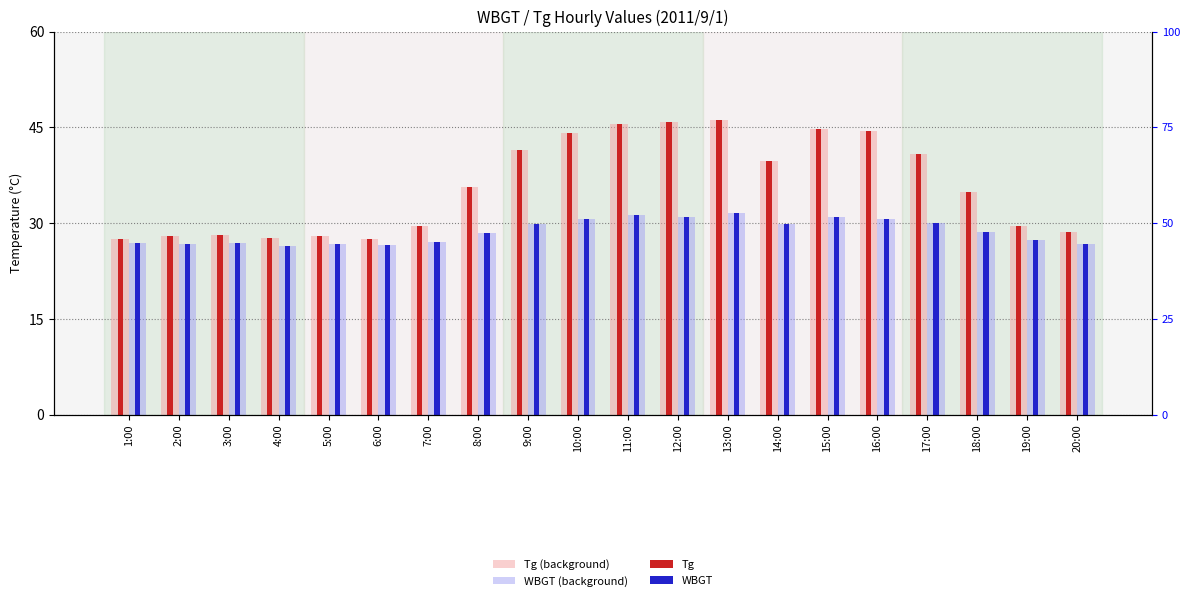

What is the highest value of the WBGT series?

31.6